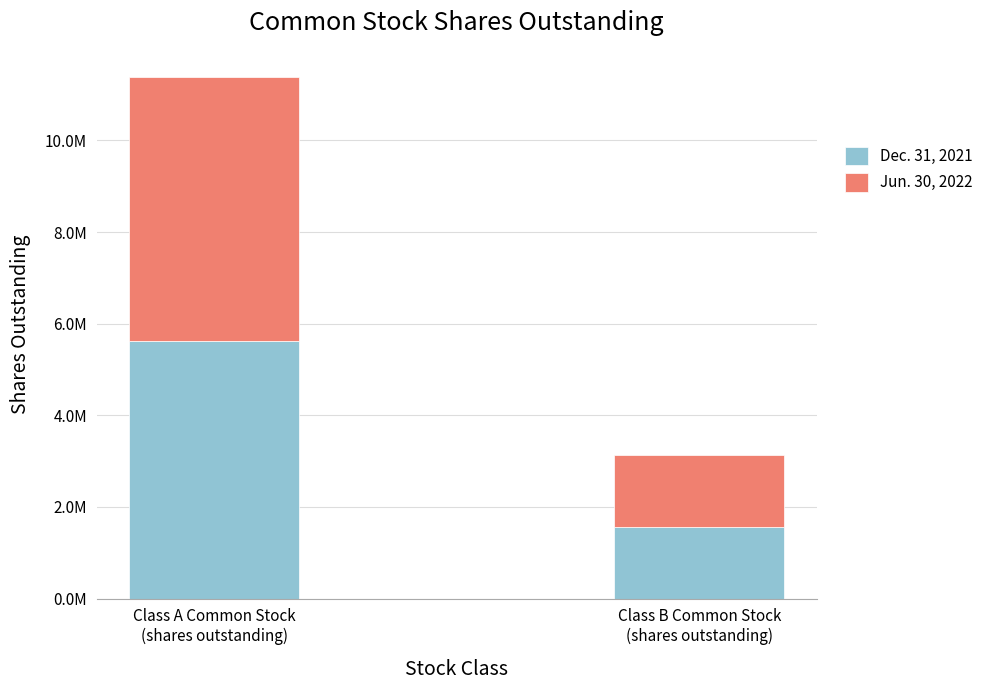

What are all the series names shown in the legend?

Dec. 31, 2021, Jun. 30, 2022